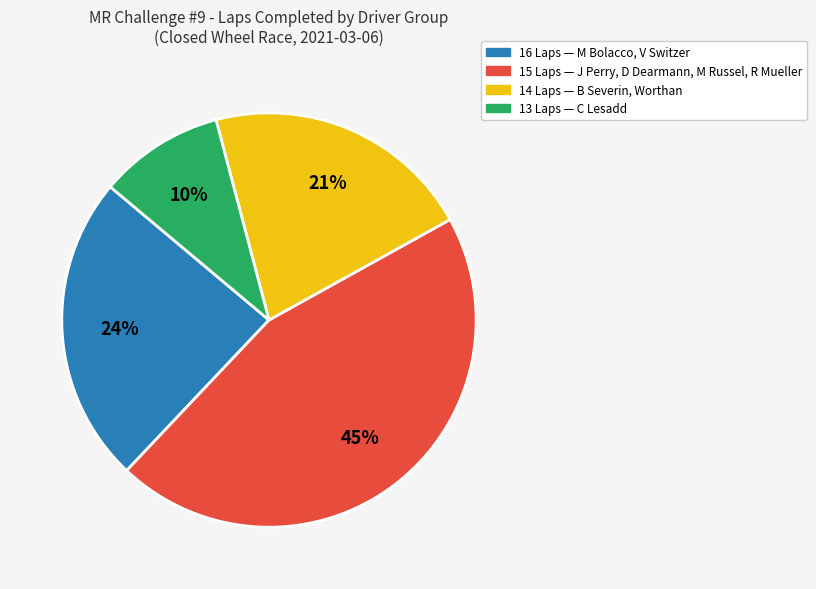

Does any single category account for the majority?

No